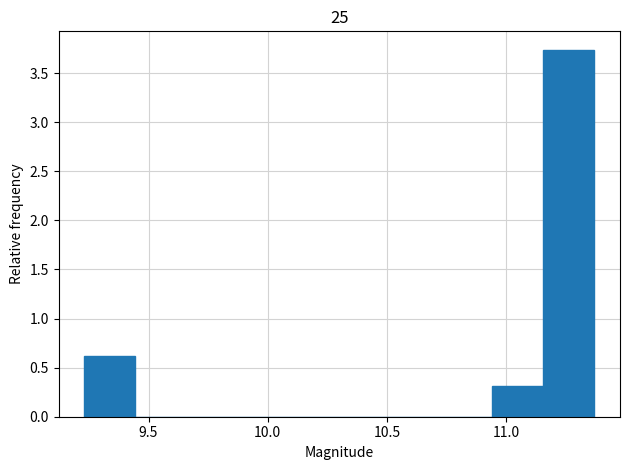

Reading left to right, list every bar in this chart as the range it spans on the x-axis followed by its height. Neither the bar edges nor the heights are printed on the chart, so give them approximately, as read against the axes.

9.25 to 9.45: 0.60
9.45 to 9.65: 0
9.65 to 9.85: 0
9.85 to 10.10: 0
10.10 to 10.30: 0
10.30 to 10.50: 0
10.50 to 10.75: 0
10.75 to 10.95: 0
10.95 to 11.15: 0.30
11.15 to 11.35: 3.75